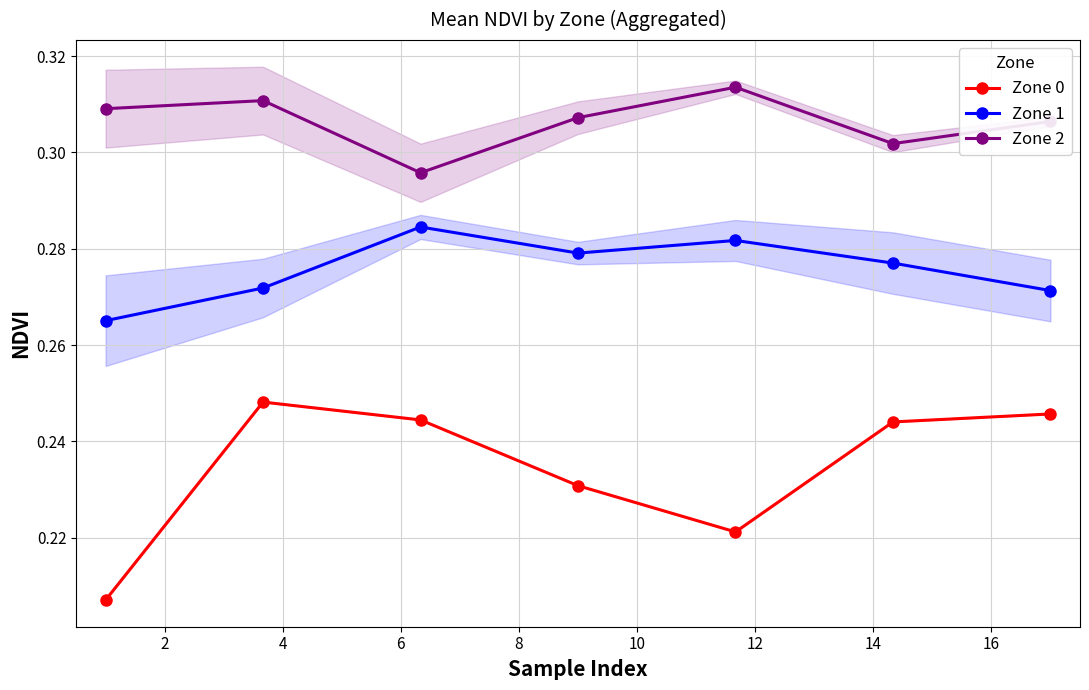

True or false: Zone 0 has more than 0 interior local peaks.

True